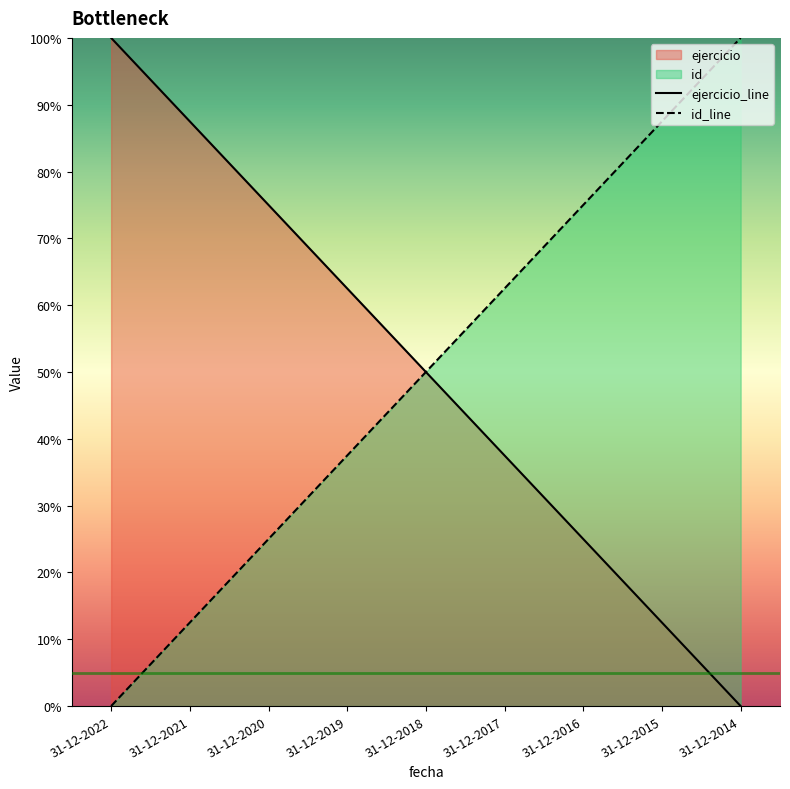

What is the difference between the ejercicio_line values at 31-12-2014 and 31-12-2020?

75.0